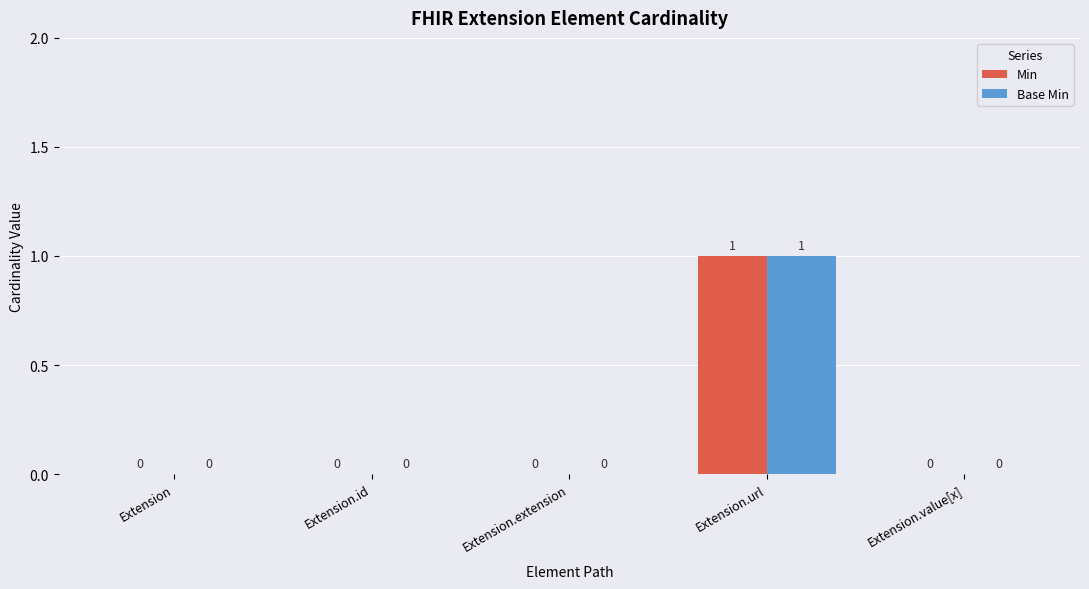

How many series are shown in this chart?

2